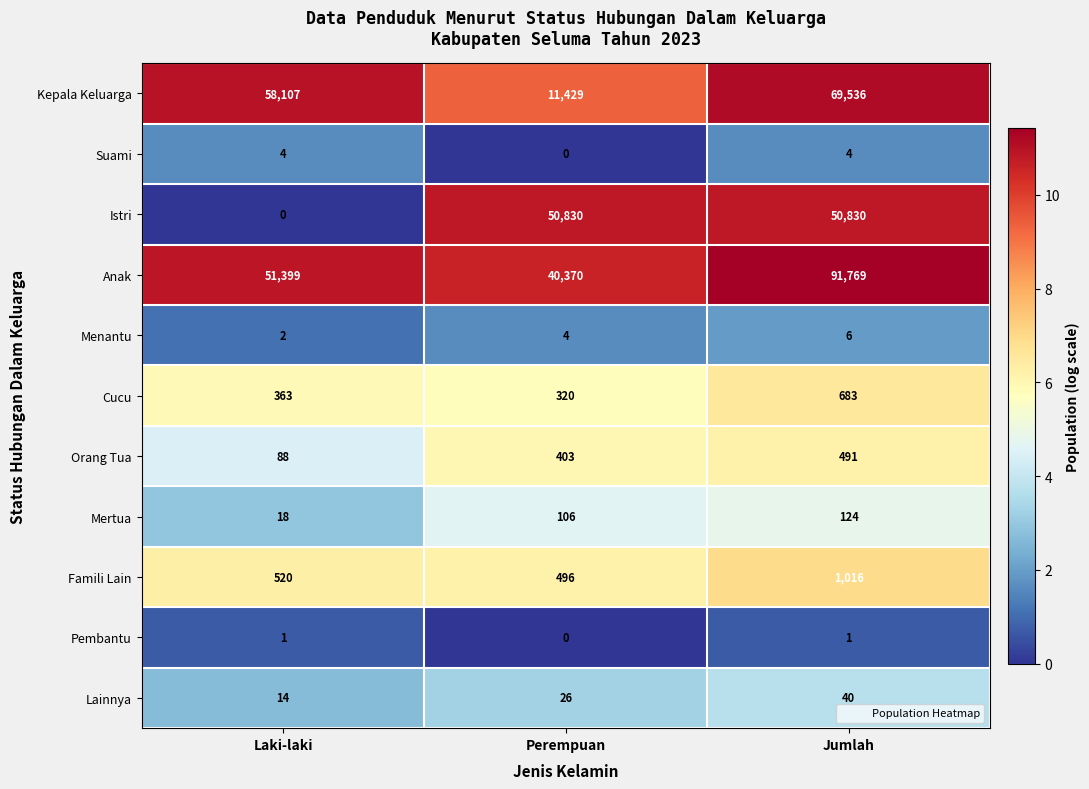

Which series has the largest total across all categories?

Anak